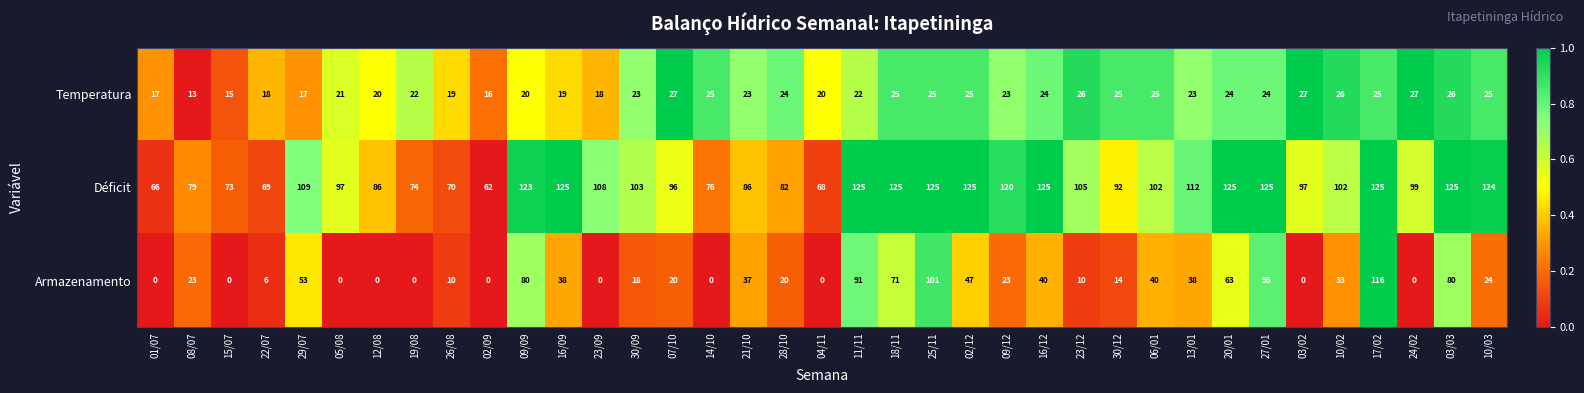

What is the total value across all series at 25/11?

251